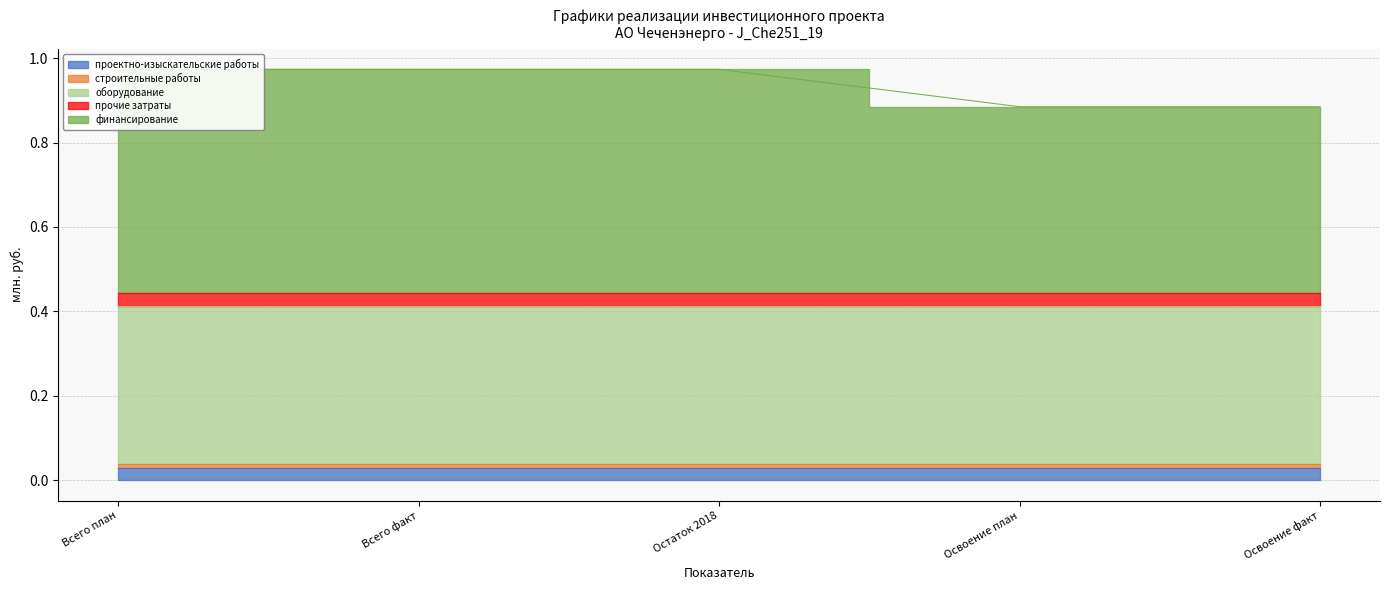

At which category is the sum across all series the highest?

Всего план